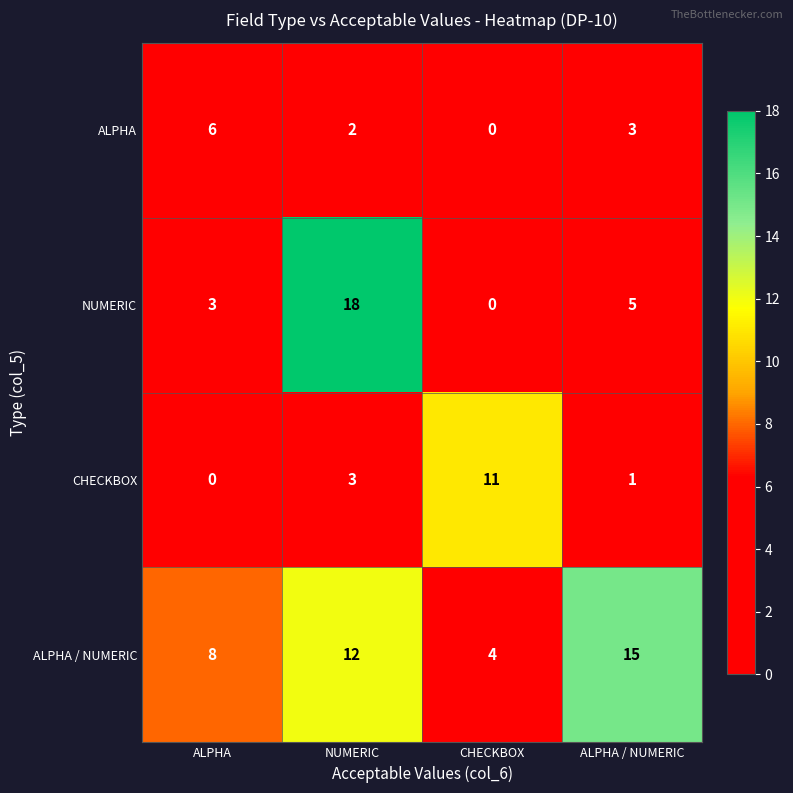

The ALPHA series shows -3 at CHECKBOX. True or false?

False